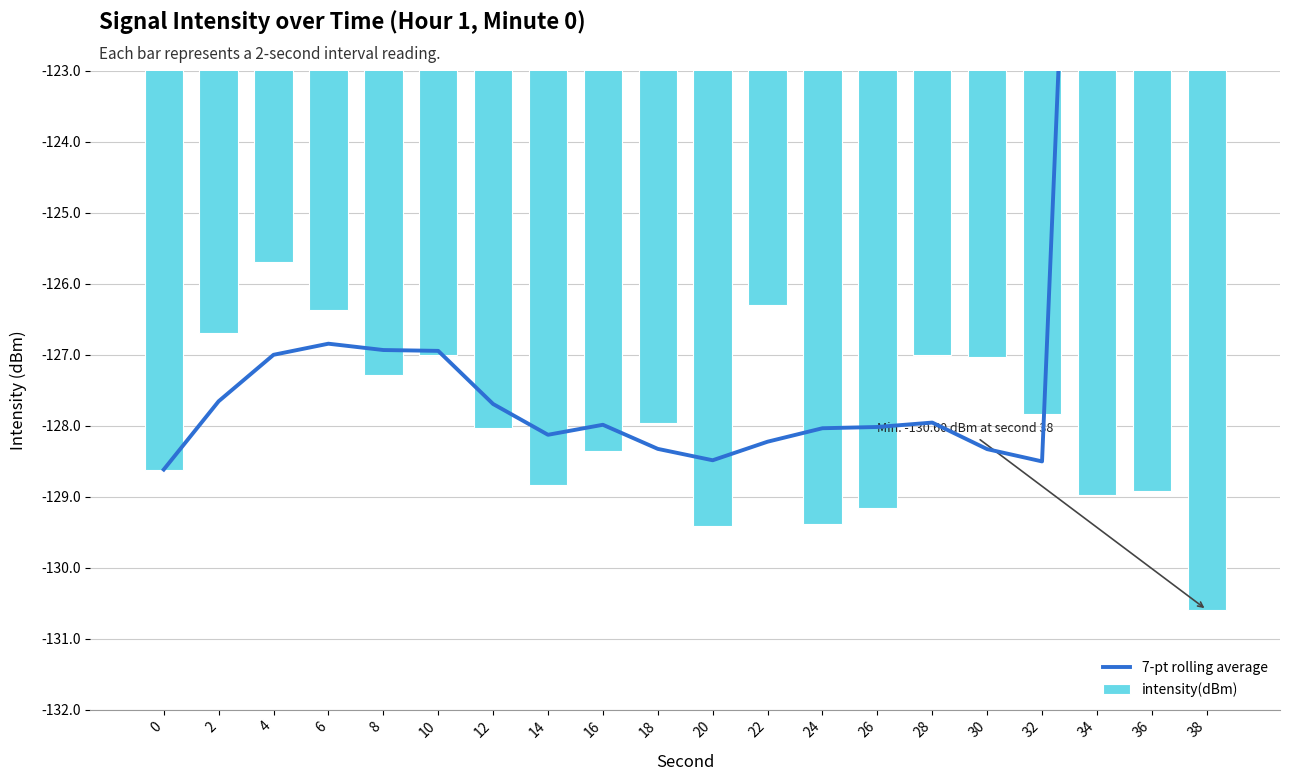

List the series in order of their peak value, lowest first.

intensity(dBm), 7-pt rolling average